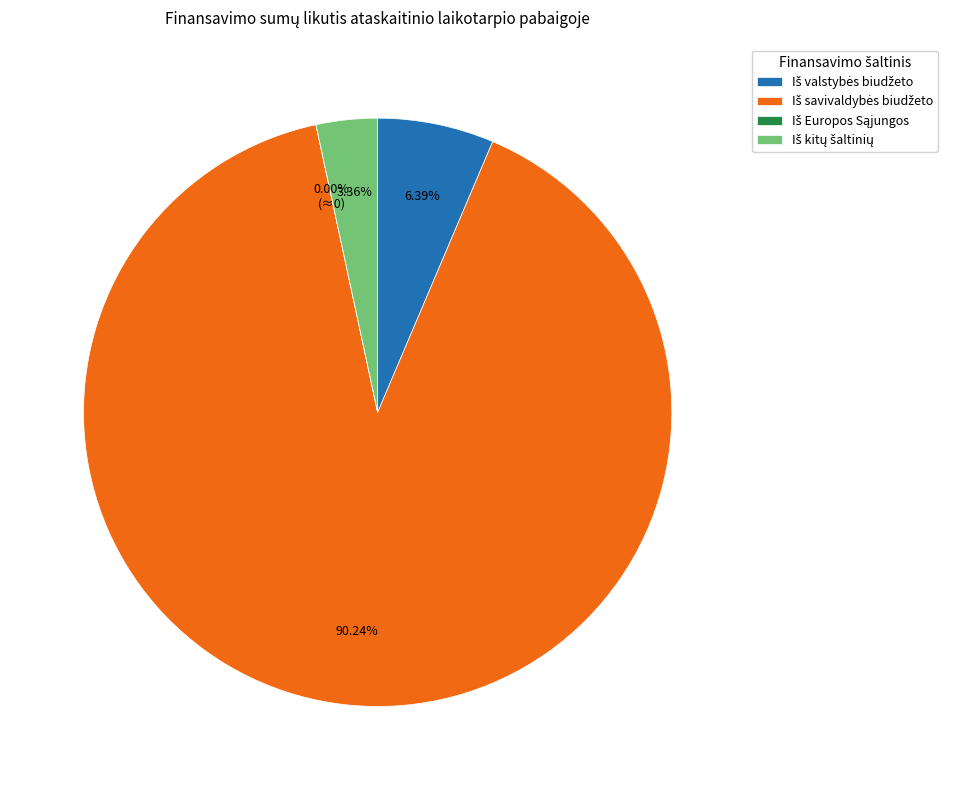

Is it true that Iš Europos Sąjungos is 0% of the pie?

True